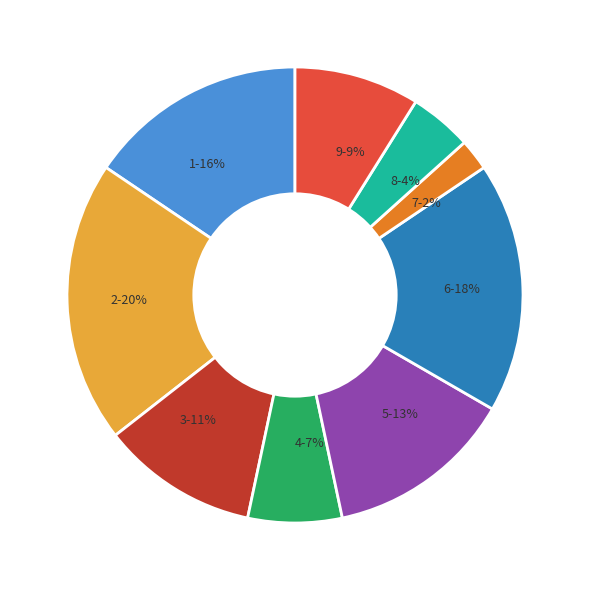

Does 9 account for over 50% of the chart?

No